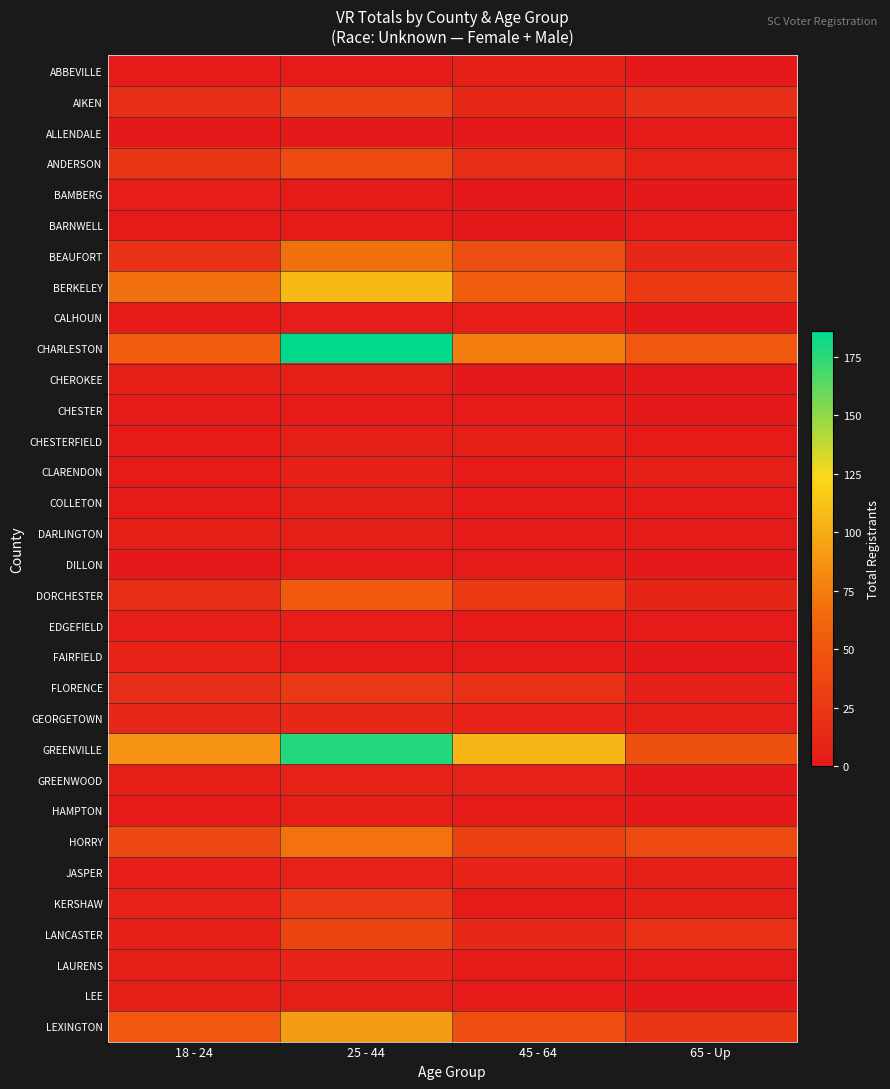

Which series changed the most between 18 - 24 and 65 - Up?

GREENVILLE